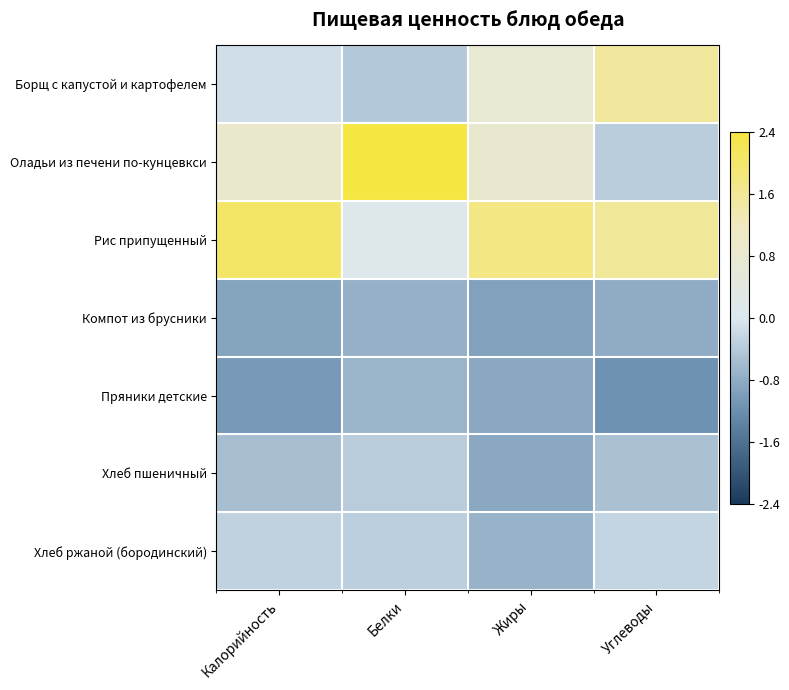

What is the maximum value shown in the chart?

2.4